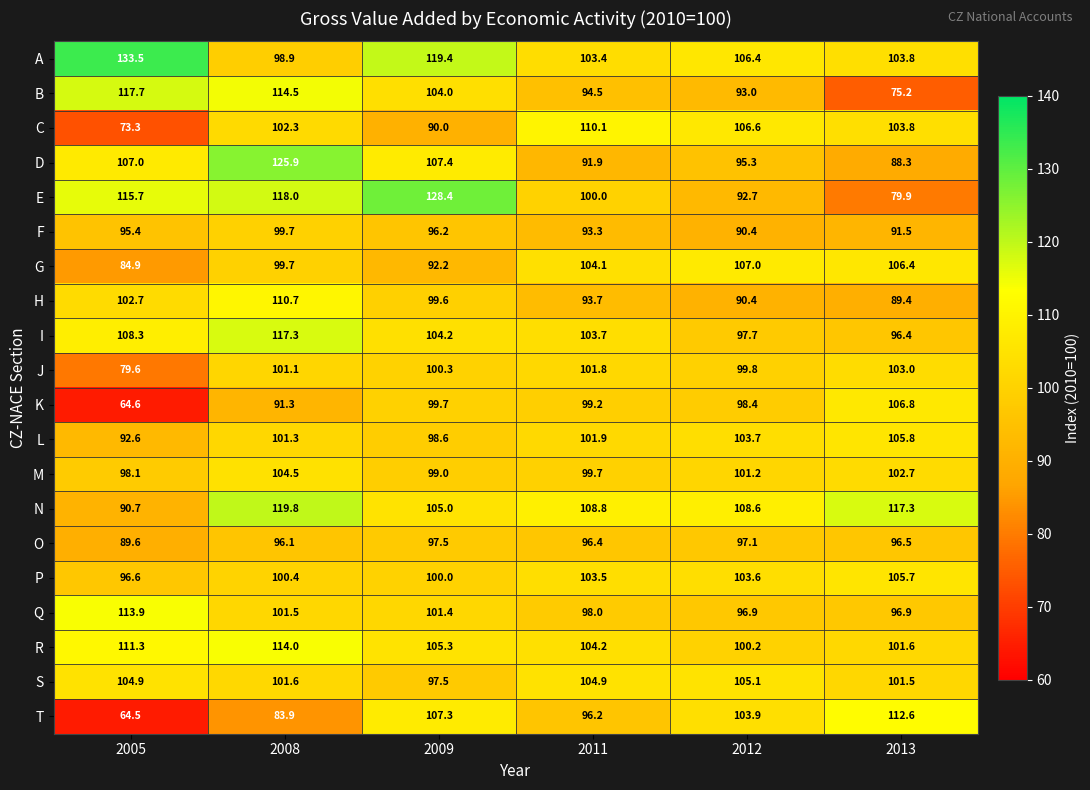

Where does the A series first go above 106?

2005